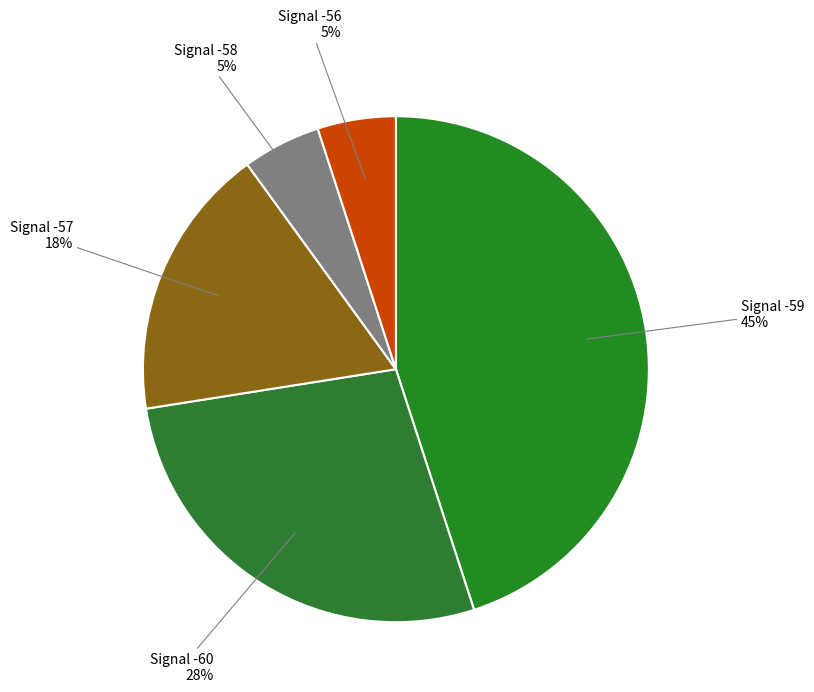

To the nearest percent, what portion does Signal -57 represent?

18%